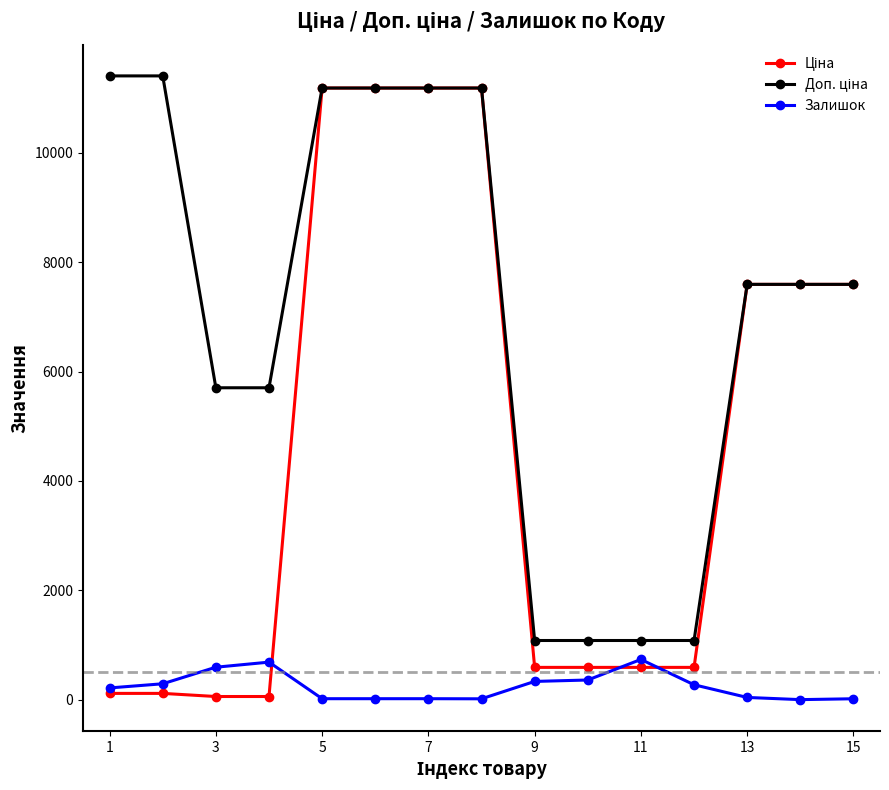

True or false: Залишок has more than 0 points higher than both neighbors.

True